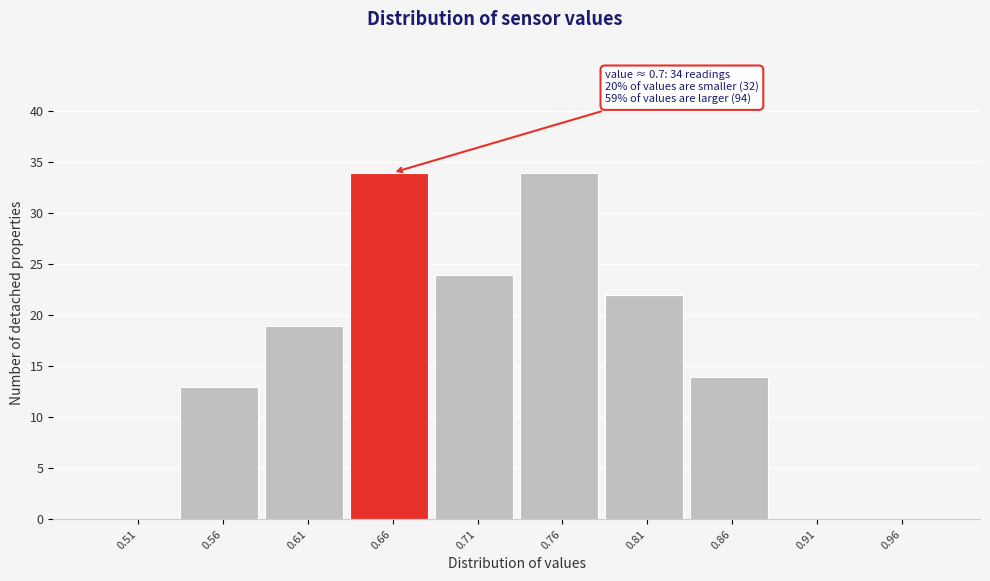

Reading left to right, what are all the values shown in this chart?

0.51=0	0.56=13	0.61=19	0.66=34	0.71=24	0.76=34	0.81=22	0.86=14	0.91=0	0.96=0